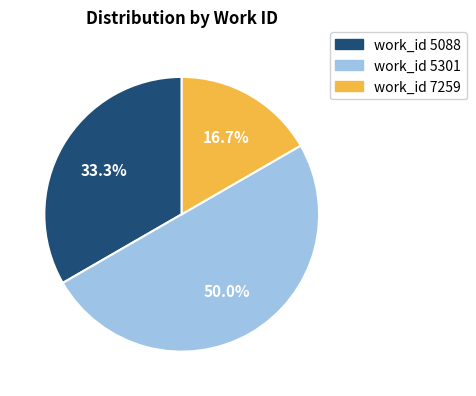

What is the total percentage of work_id 7259 and work_id 5301?

66.7%